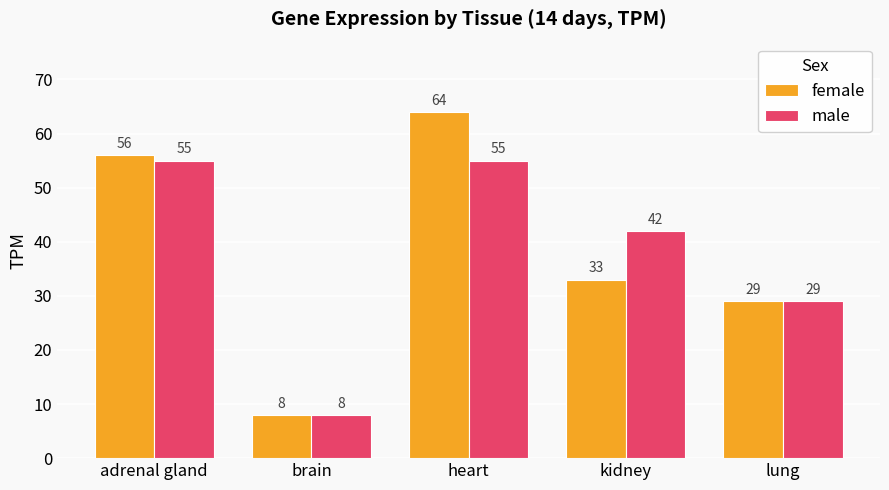

What is the total value across all series at heart?

119